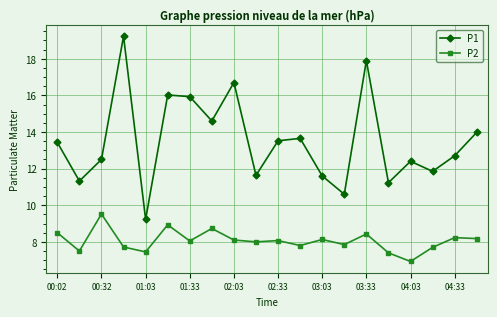

Rank the series by their maximum value, from lowest to highest.

P2, P1